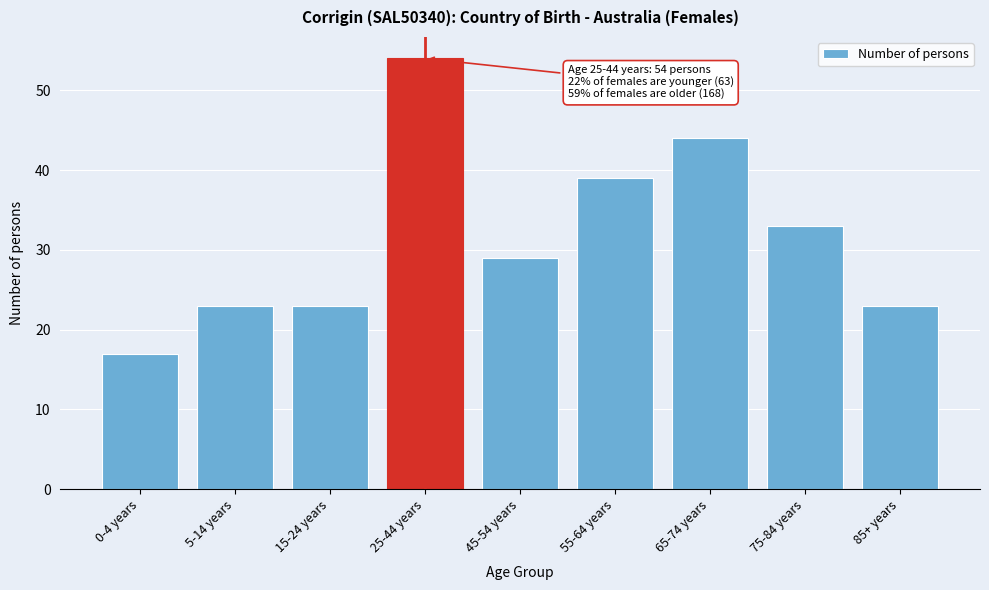

Reading left to right, transcribe all the data shown in this chart.

17	23	23	54	29	39	44	33	23